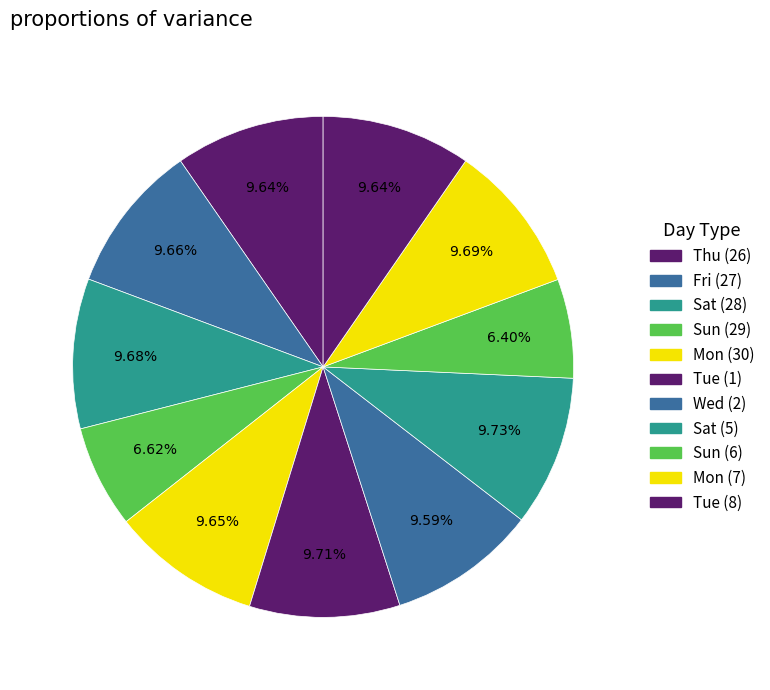

How many segments does this pie chart have?

11